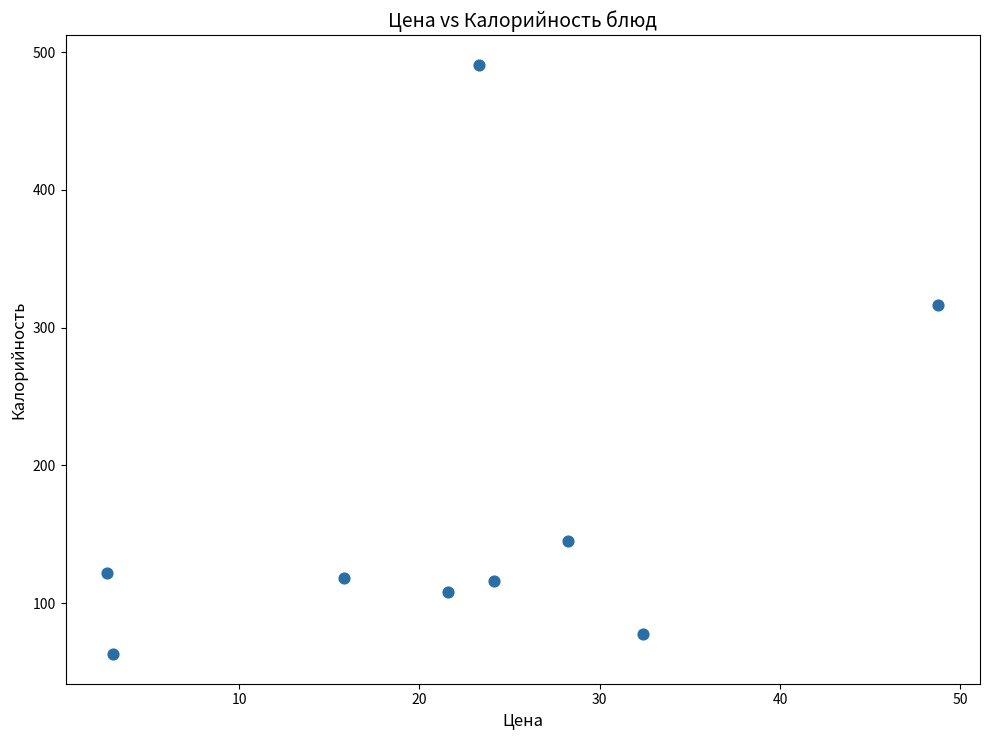

What Y value in the scatter plot is closest to 276?

316.7